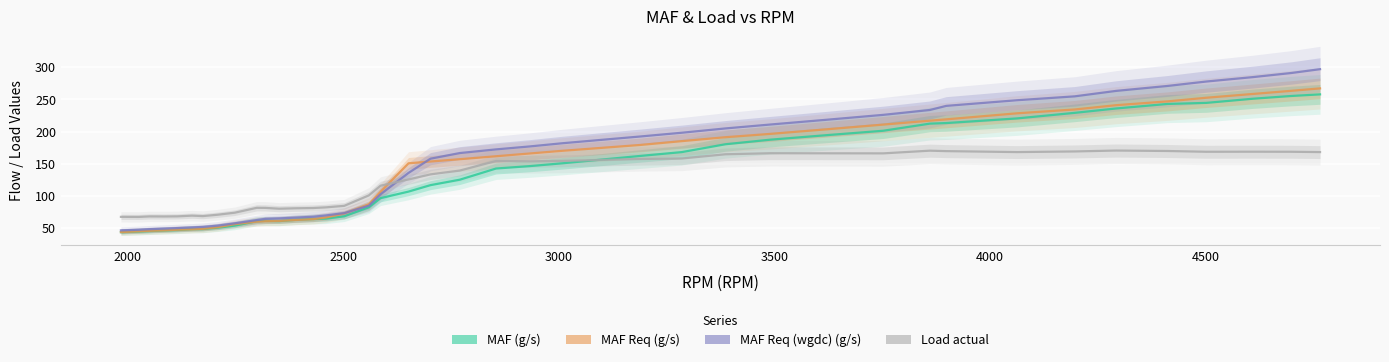

How many data points in MAF Req (wgdc) (g/s) are above 166?

20